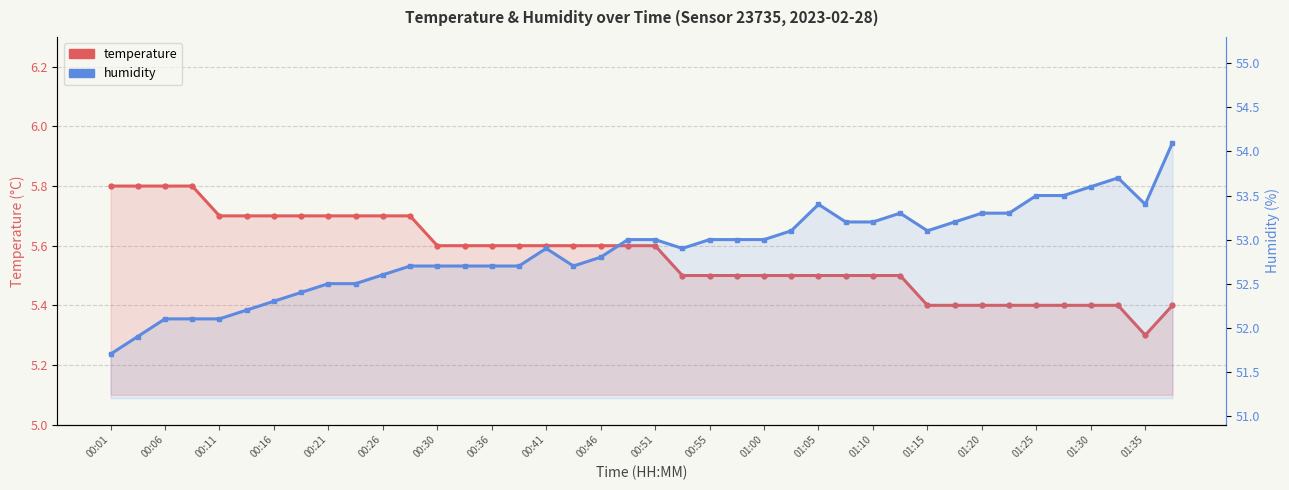

At how many categories does at least one series exceed 44?

40